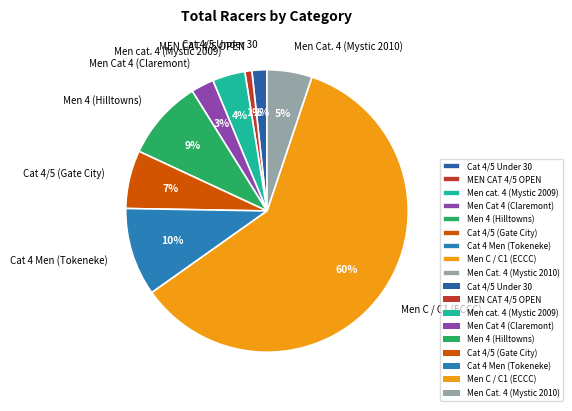

Is it true that Men C / C1 (ECCC) is 60% of the pie?

True